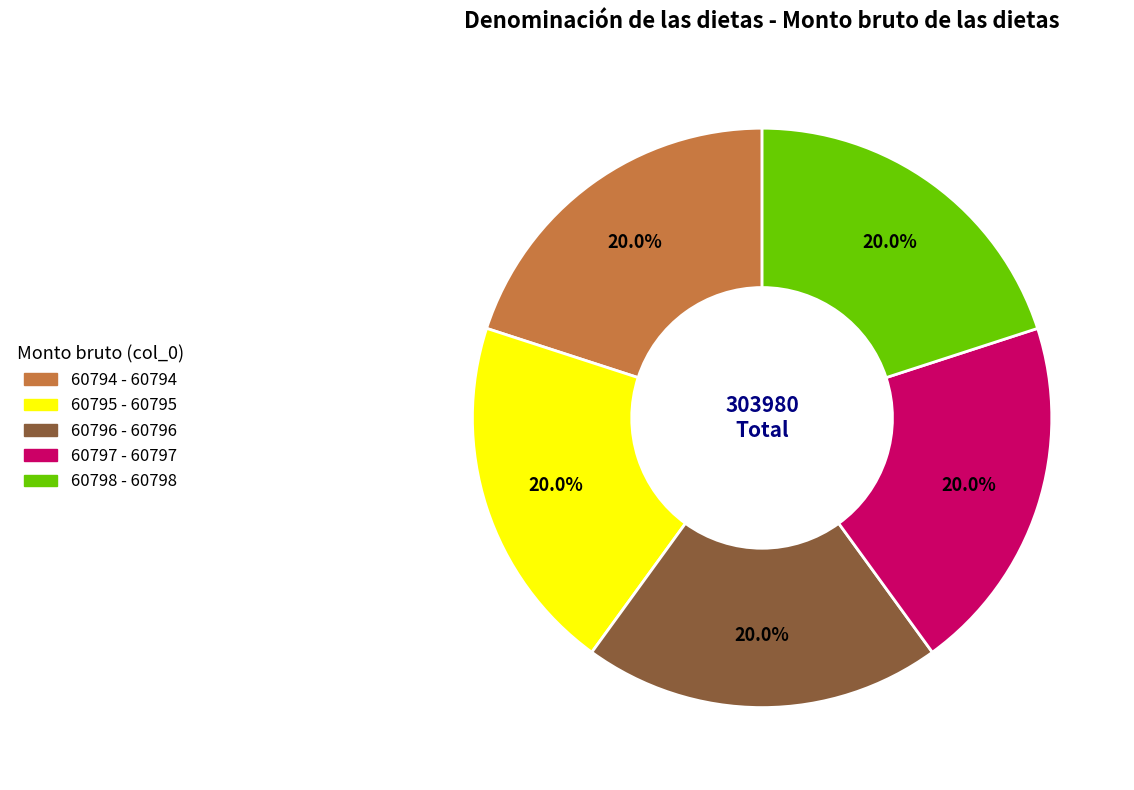

To the nearest percent, what portion does 60797 represent?

20%